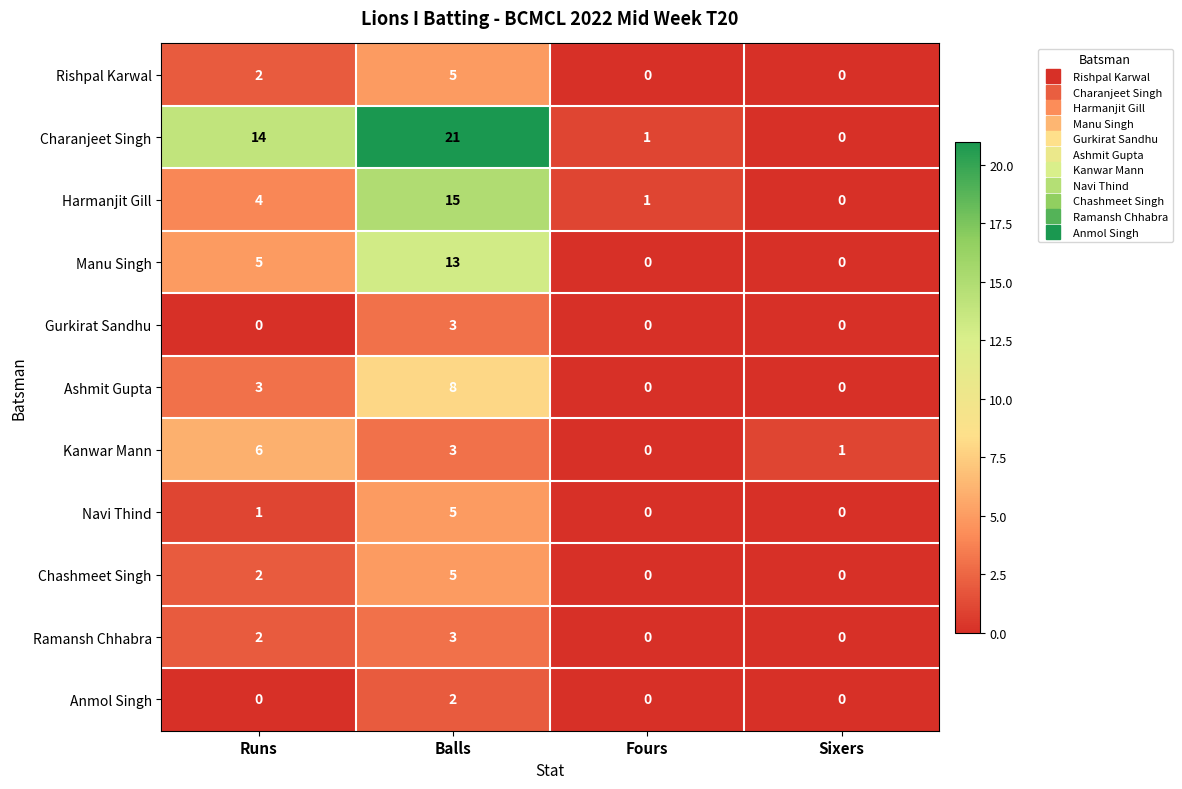

How many data points does each series have?

4